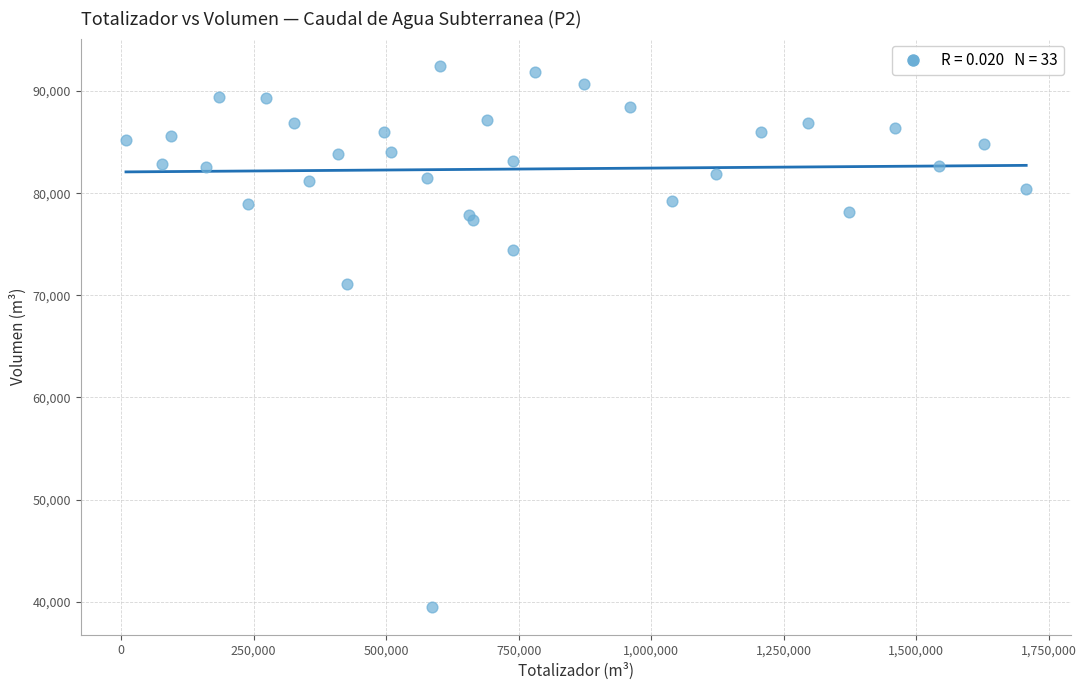

What Y value in the scatter plot is closest to 65962?

71144